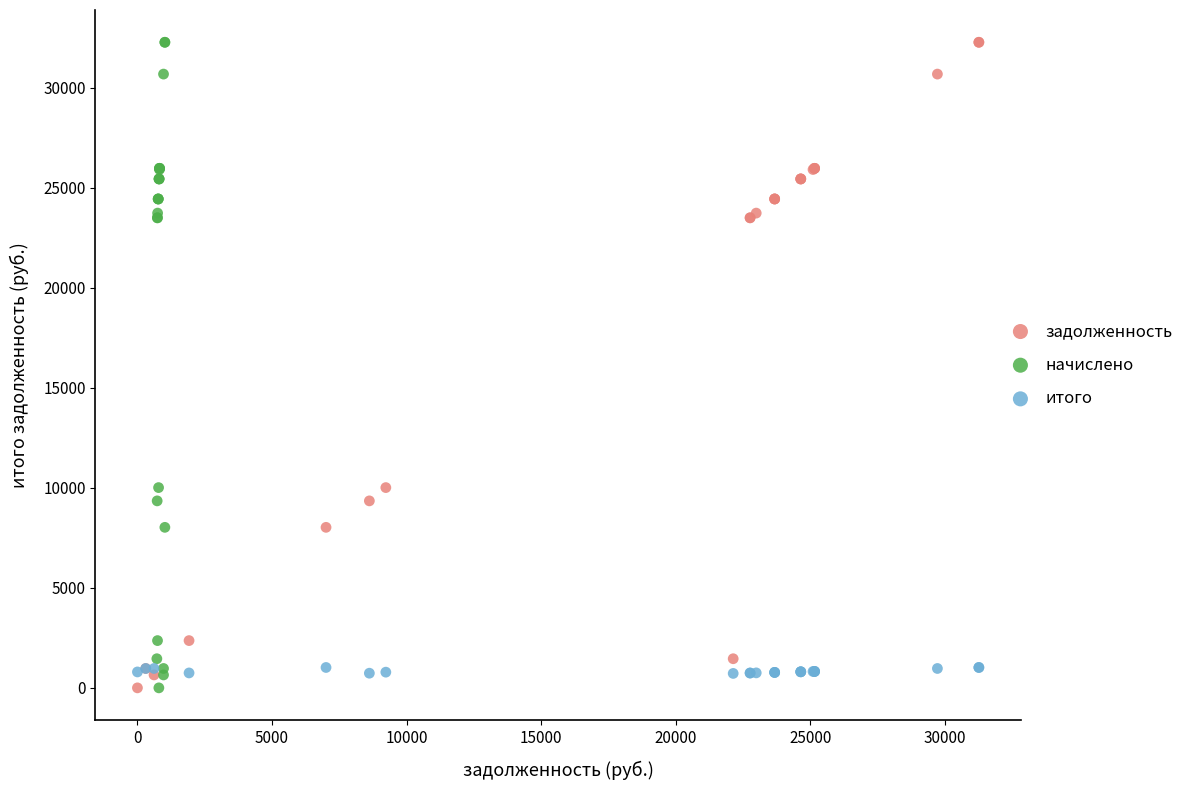

What are all the series names shown in the legend?

задолженность, начислено, итого